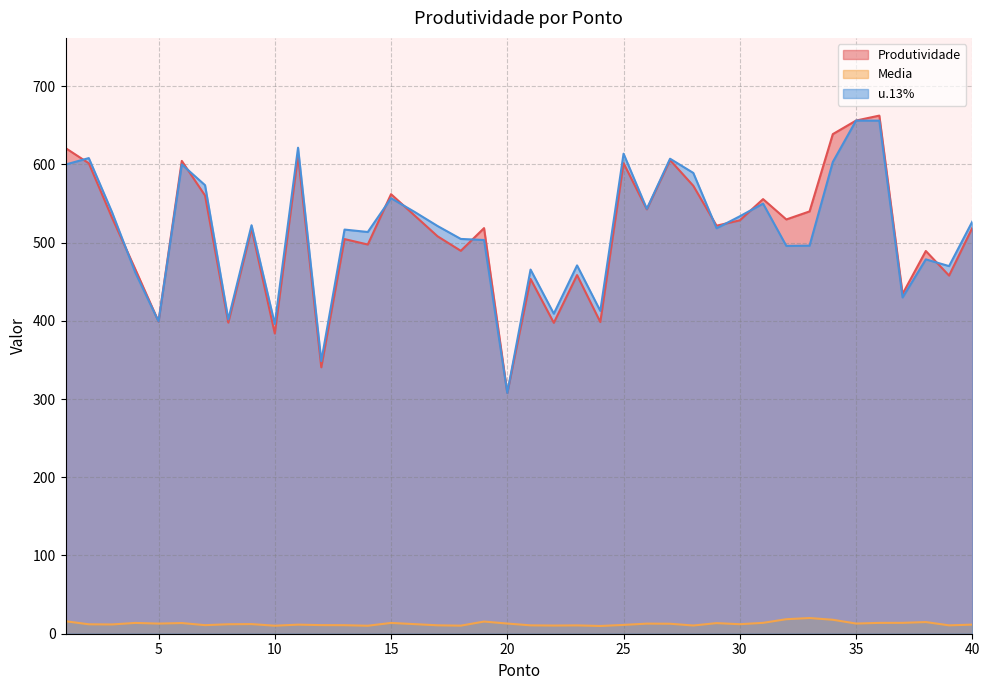

At which label does Produtividade first exceed 521?

1